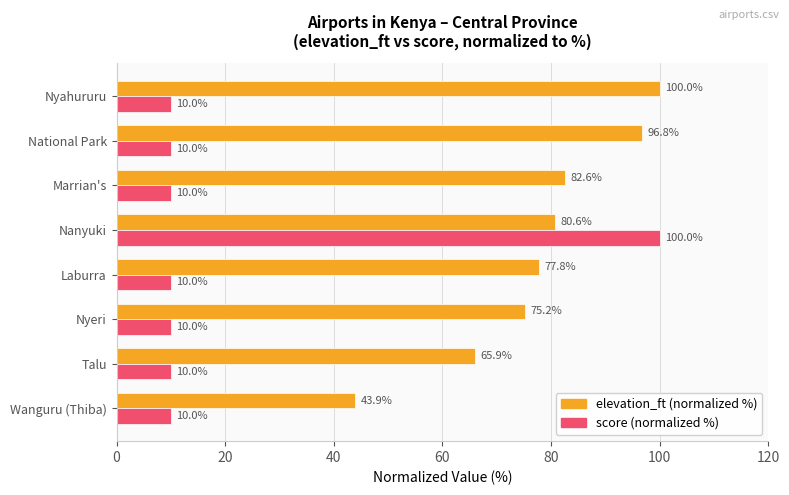

What is the total value across all series at Talu?

75.9